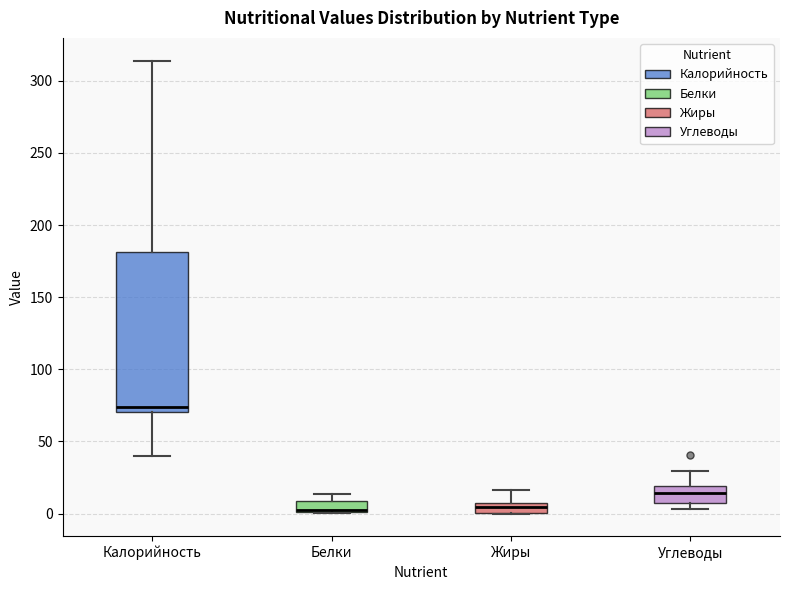

Which box is the tallest, from its lower edge to its upper edge?

Калорийность